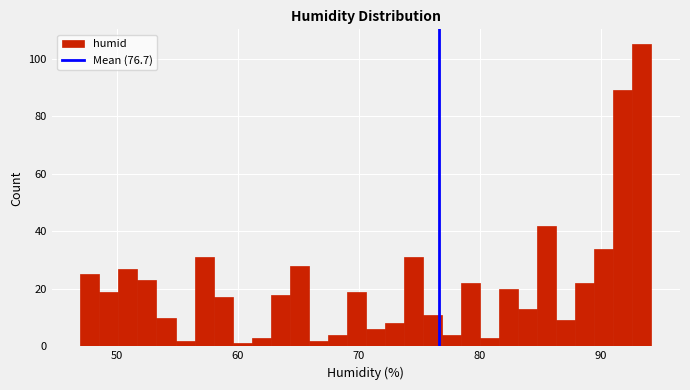

Read against the x-axis, roughly where is the centre of the tallest bar?

93